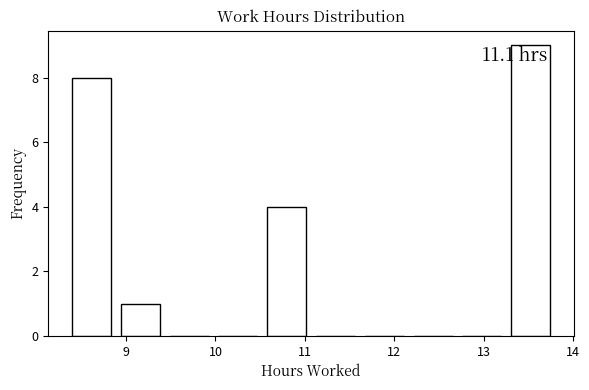

Over which range of the x-axis is the bar tallest?

13.3 to 13.8